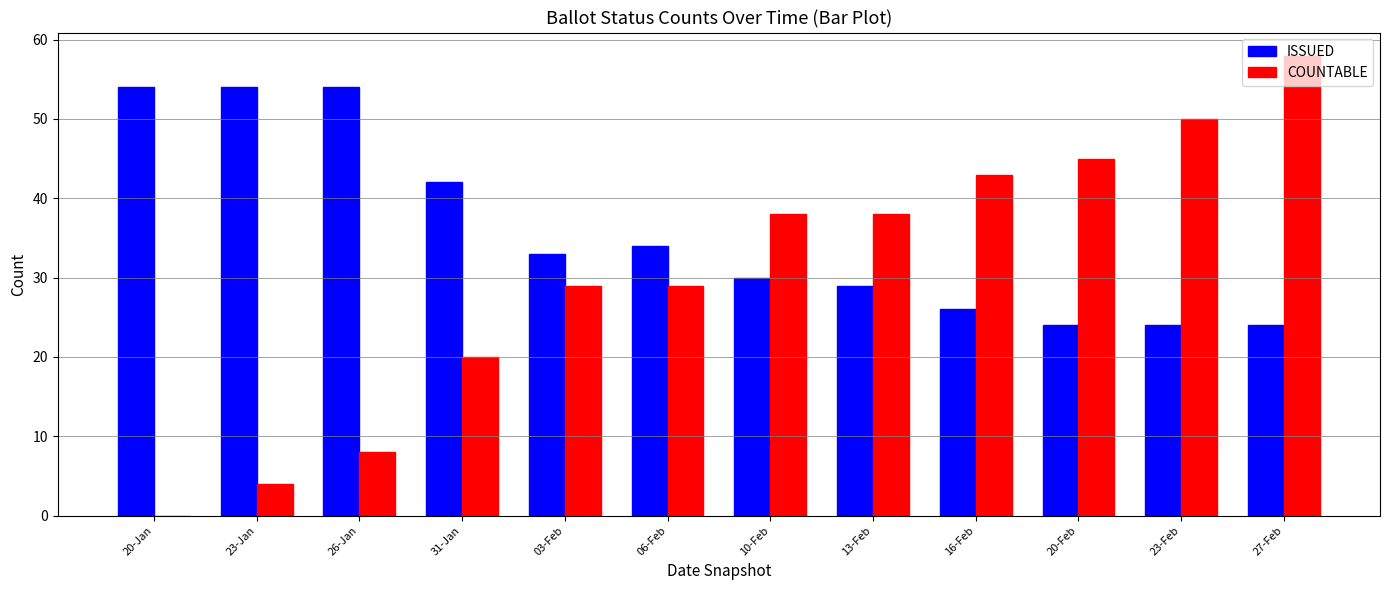

Is it true that COUNTABLE equals 1 at 23-Jan?

False